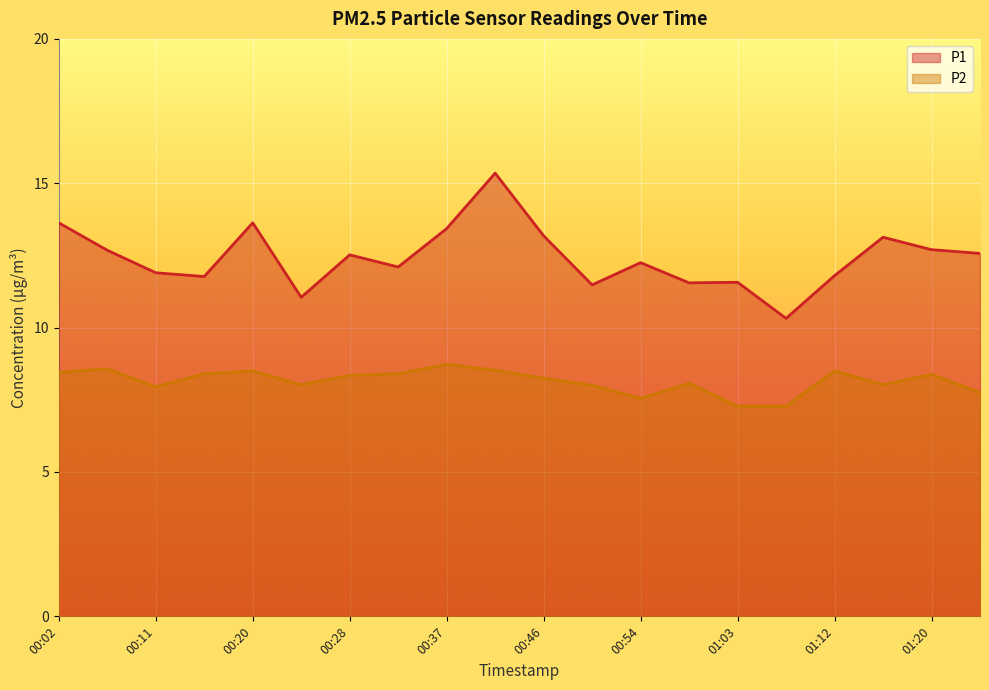

How many lines are shown in the chart?

2